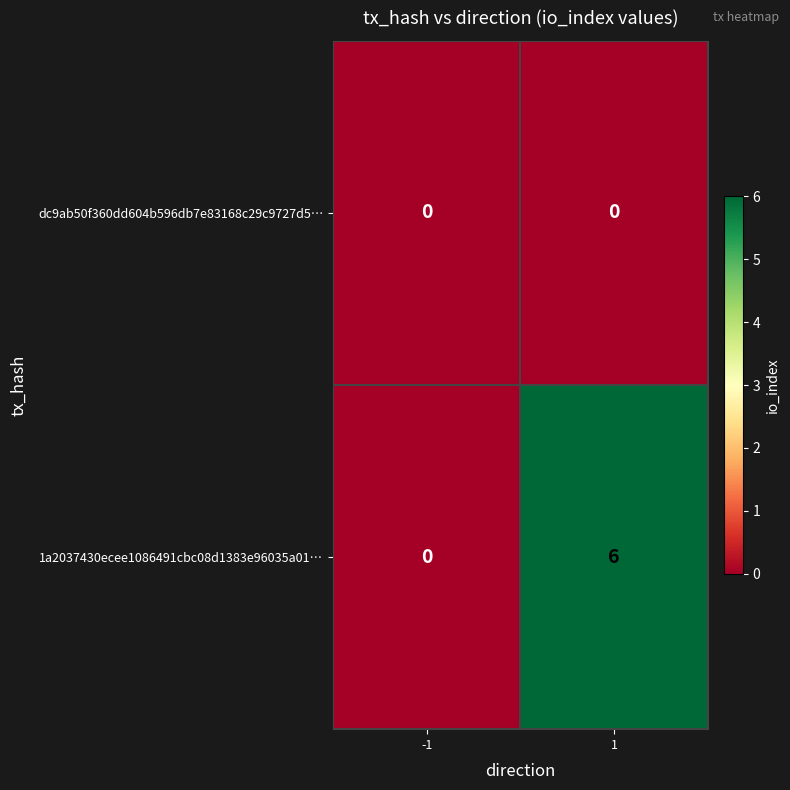

Rank the series by their average value, from highest to lowest.

1a2037430ecee1086491cbc08d1383e96035a01…, dc9ab50f360dd604b596db7e83168c29c9727d5…